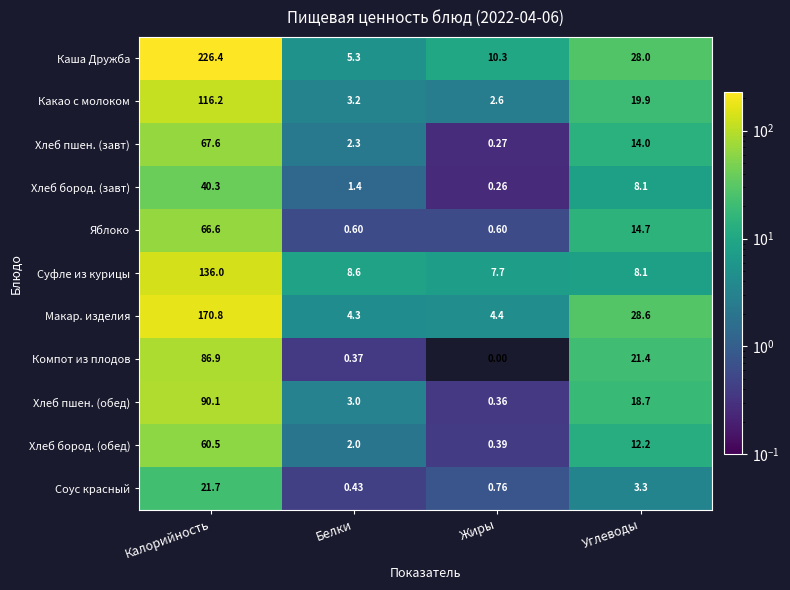

At how many categories does at least one series exceed 144?

1